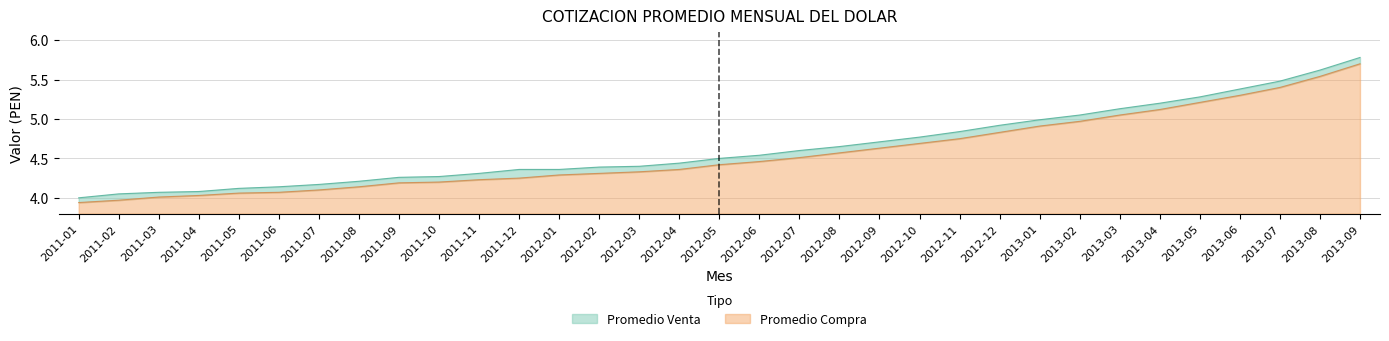

What is the difference between the Promedio Compra values at 2012-02 and 2012-11?

0.4